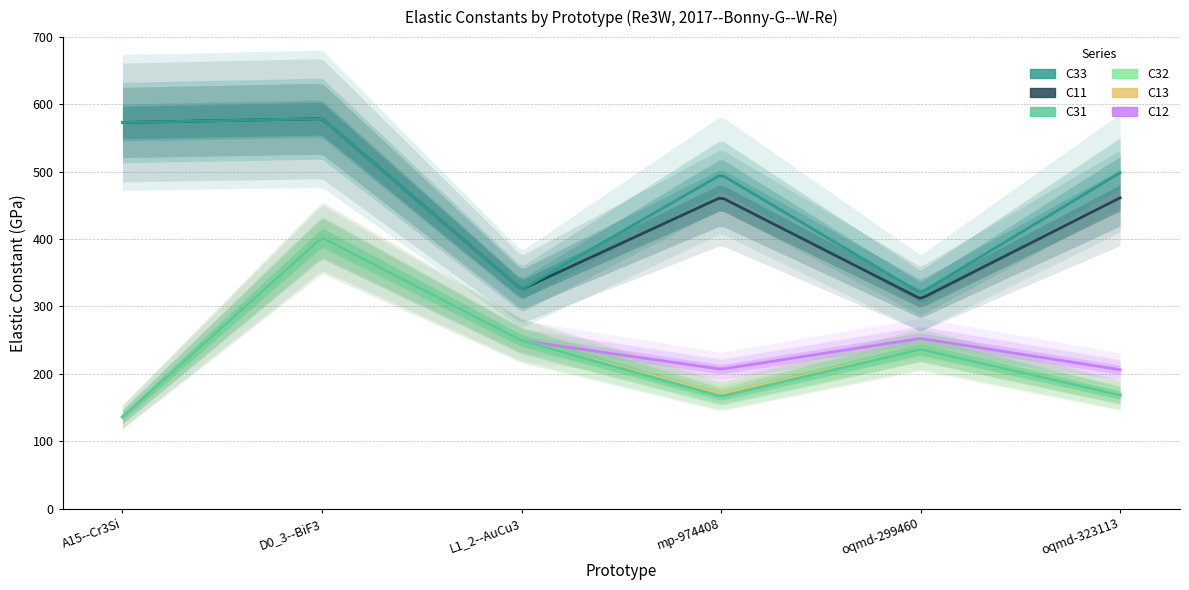

Which has a higher value, D0_3--BiF3 or mp-974408?

D0_3--BiF3